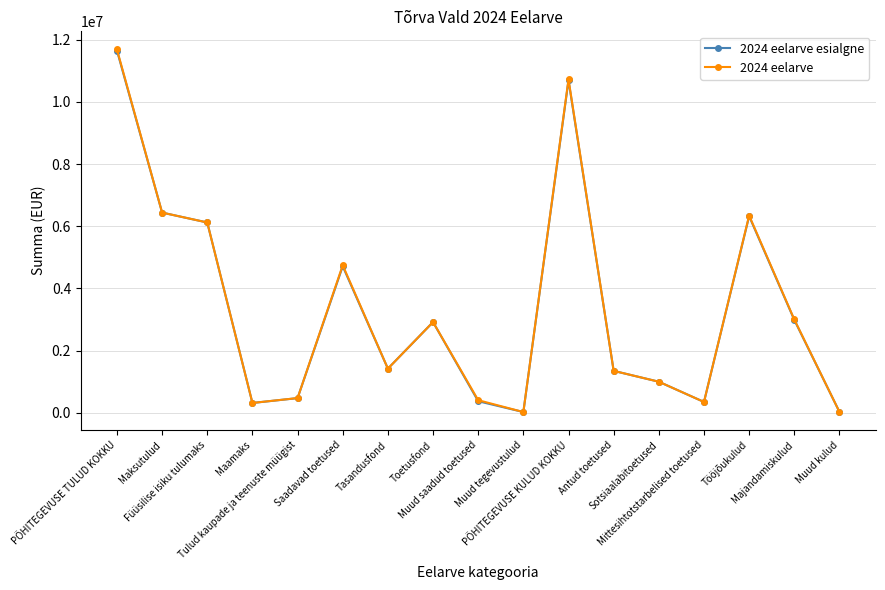

True or false: 2024 eelarve has more than 0 interior local peaks.

True